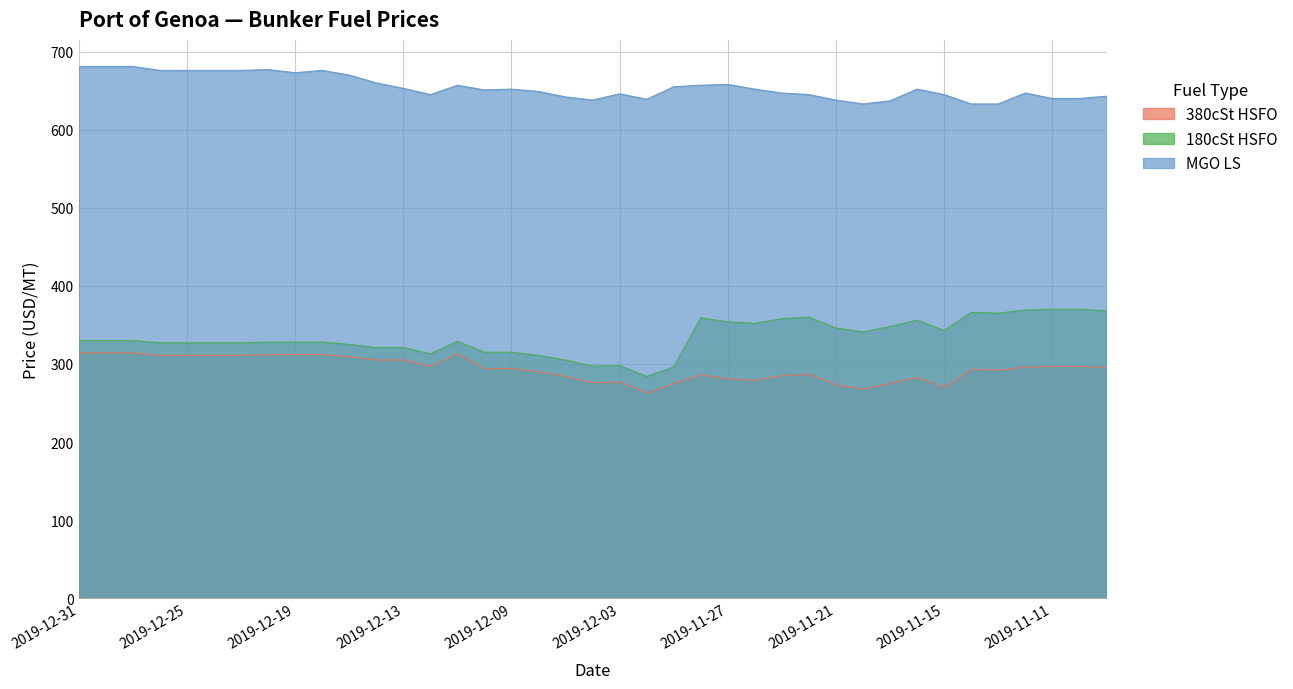

What is the label of the 7th point from the right?

2019-11-15